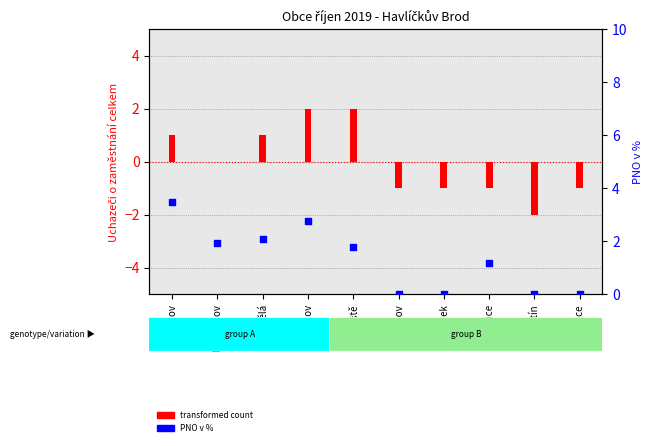

What is the total value across all series at Čečkovice?

-1.0